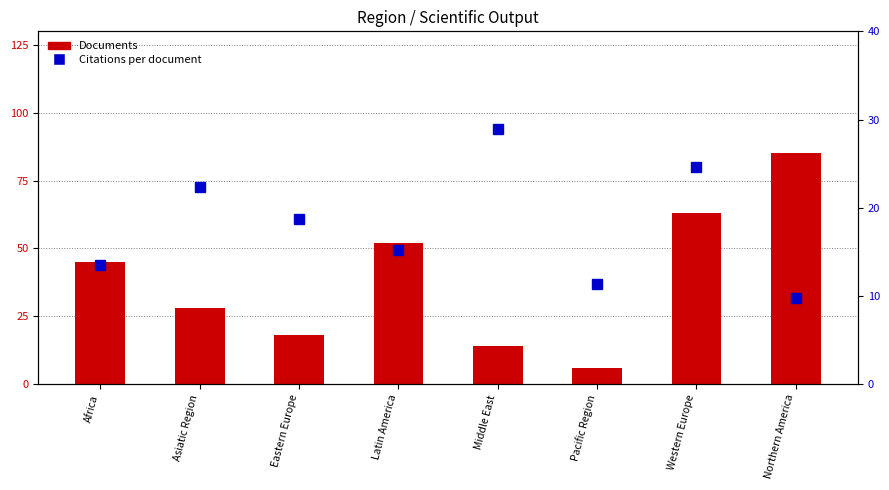

Is the value of Citations per document at Middle East greater than the value of Documents at Pacific Region?

Yes